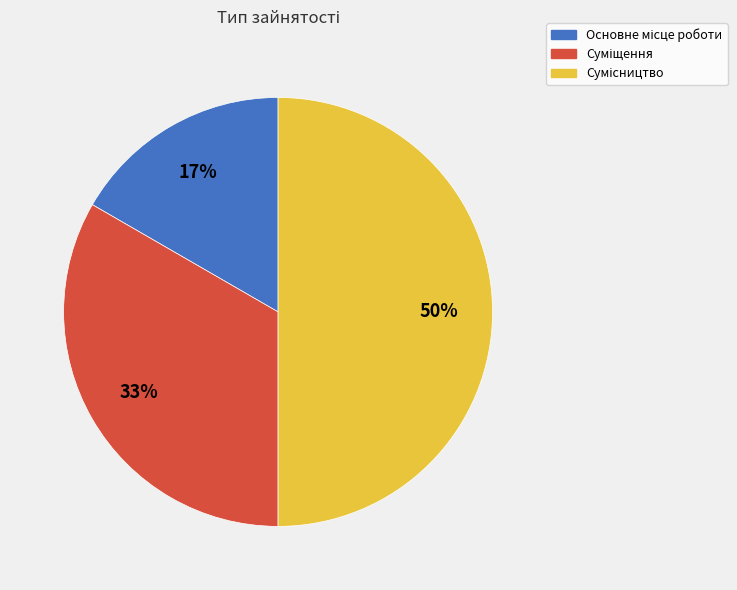

To the nearest percent, what is the average slice percentage?

33%